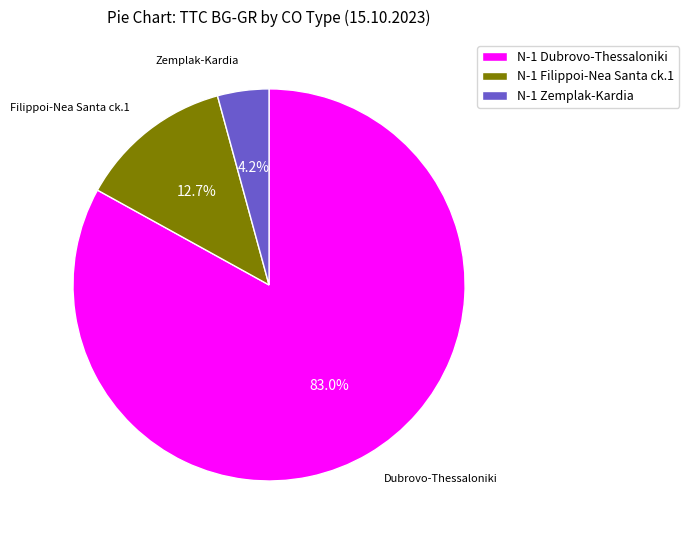

Combined, what portion of the pie is N-1 Filippoi-Nea Santa ck.1 and N-1 Dubrovo-Thessaloniki?

95.8%